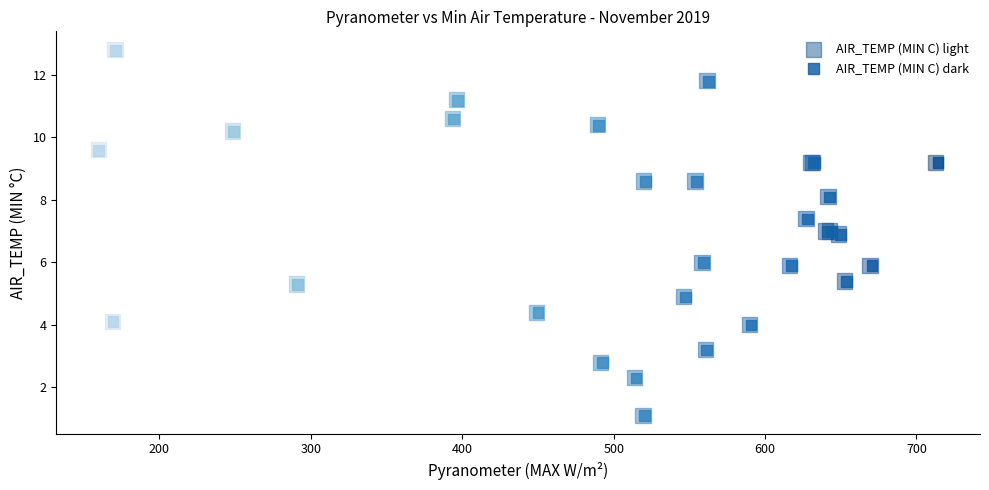

Which series has the largest Y range (max minus min)?

AIR_TEMP (MIN C) light